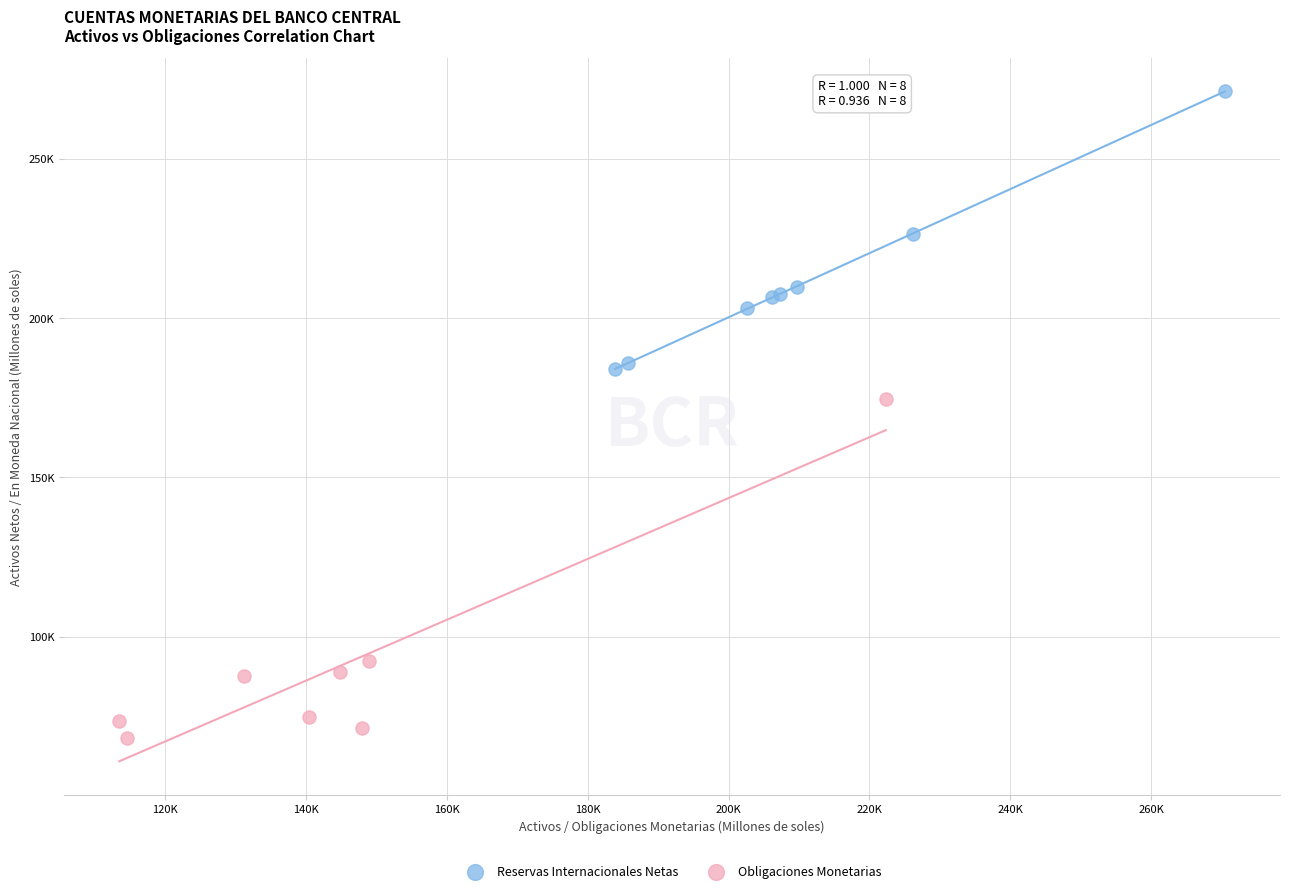

Which series reaches the maximum Y coordinate?

Reservas Internacionales Netas